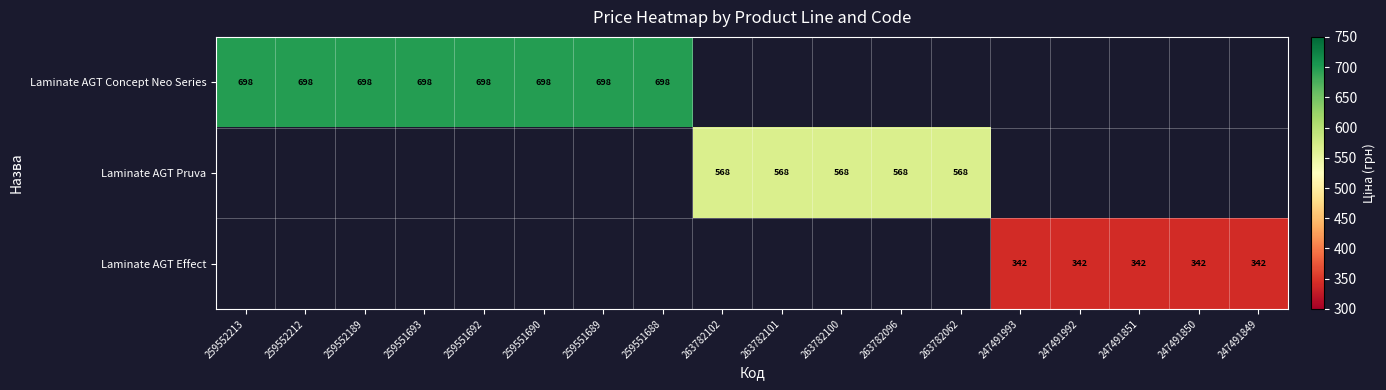

What is the maximum value shown in the chart?

698.3